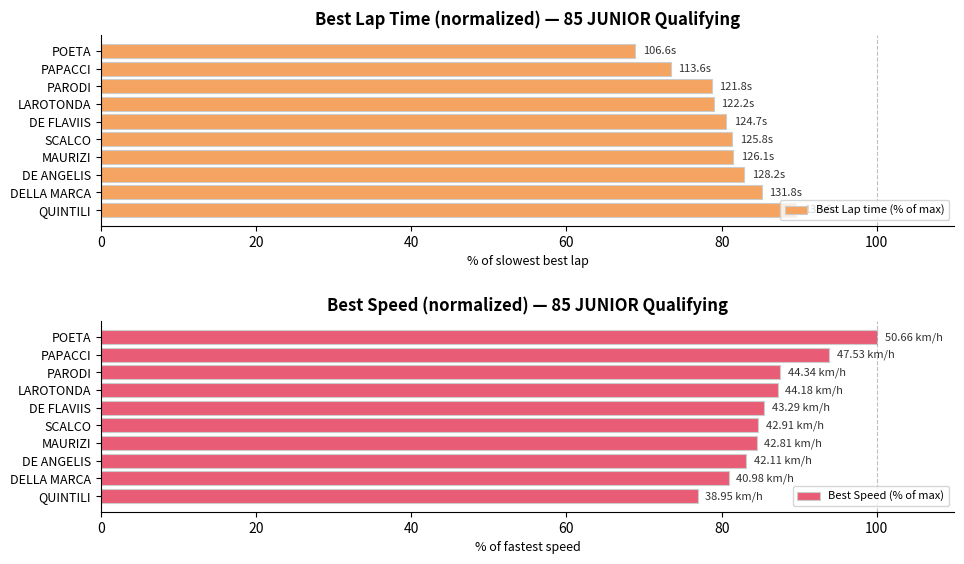

Does the chart contain any negative values?

No